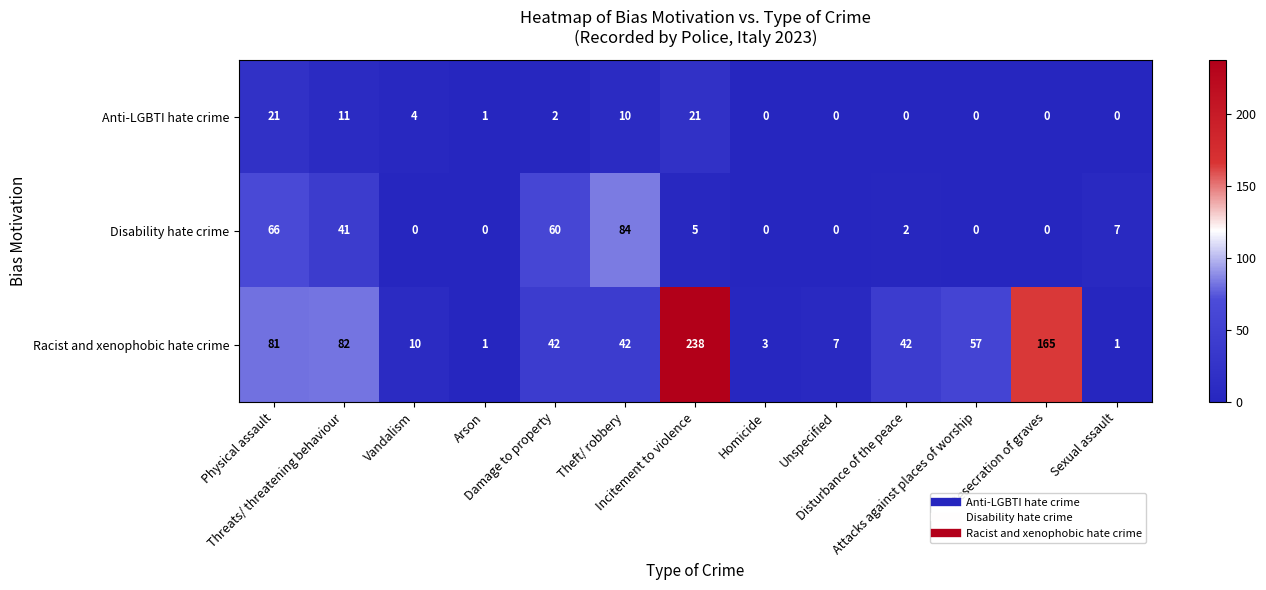

Which series has the largest range (max minus min)?

Racist and xenophobic hate crime